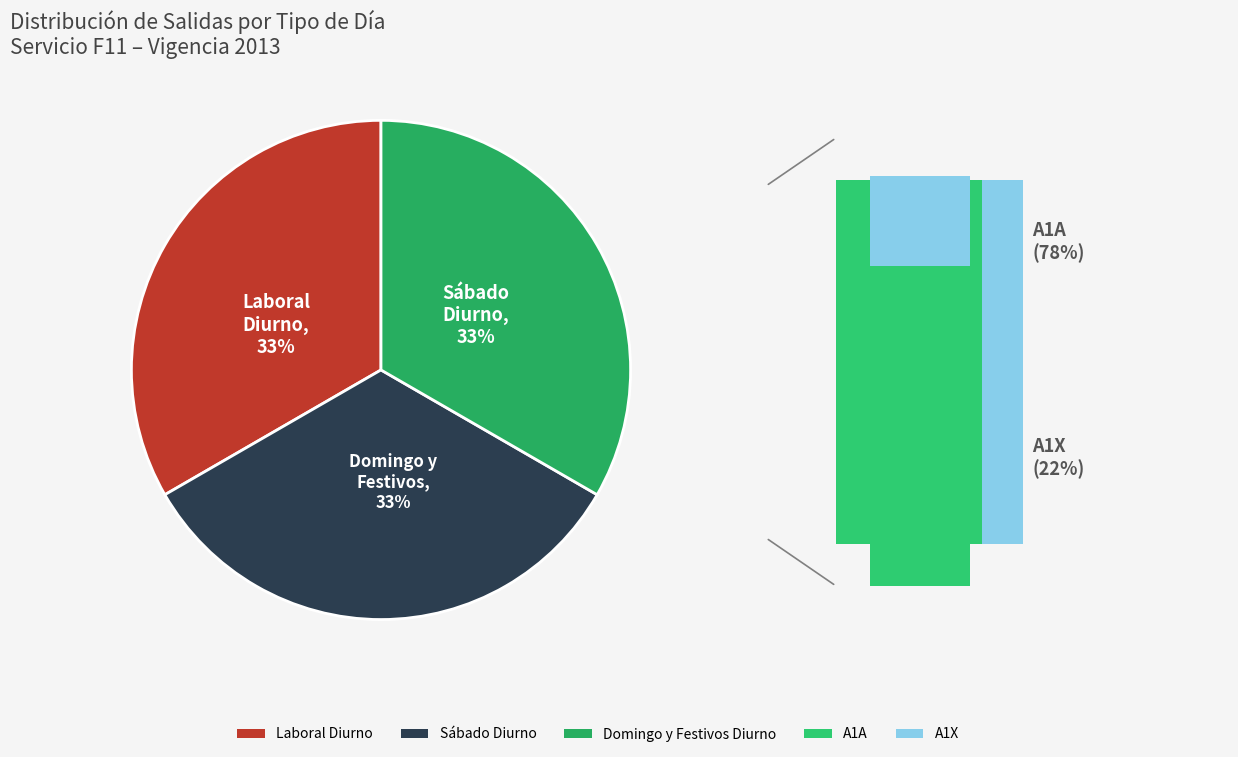

Does Laboral Diurno account for over 50% of the chart?

No